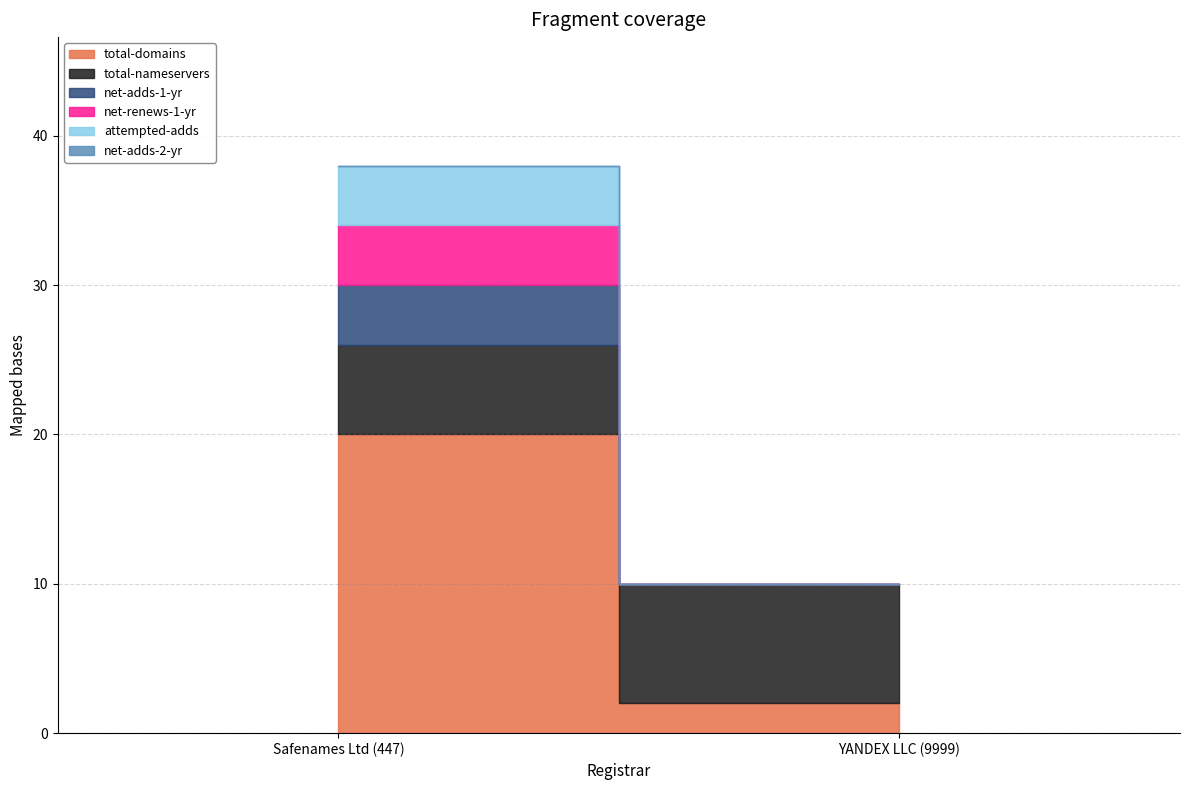

What is the sum of the total-nameservers values at YANDEX LLC (9999) and Safenames Ltd (447)?

14